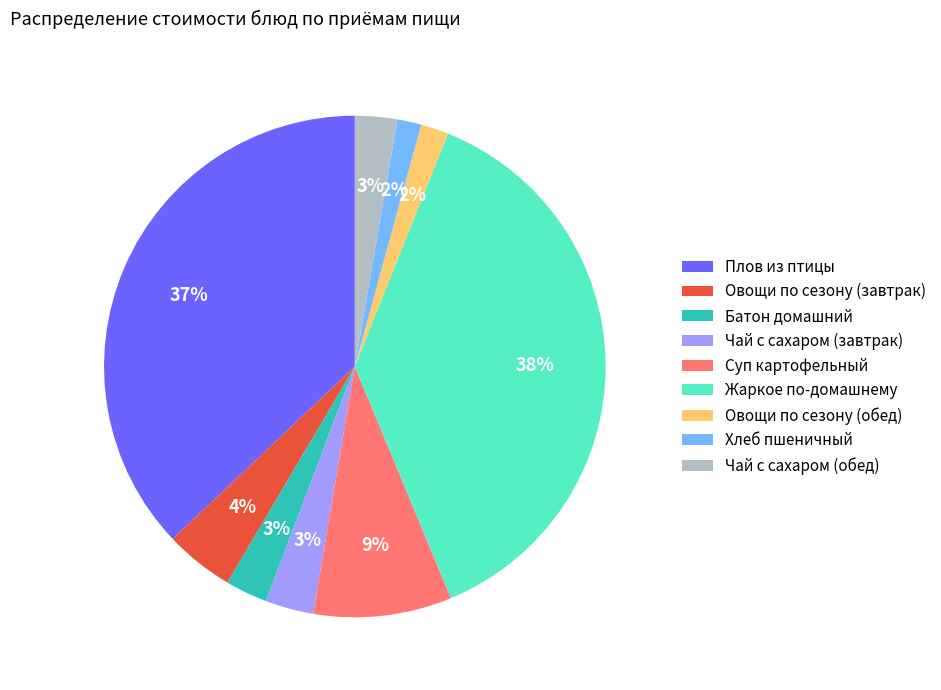

Is the sum of Плов из птицы and Жаркое по-домашнему greater than half?

Yes